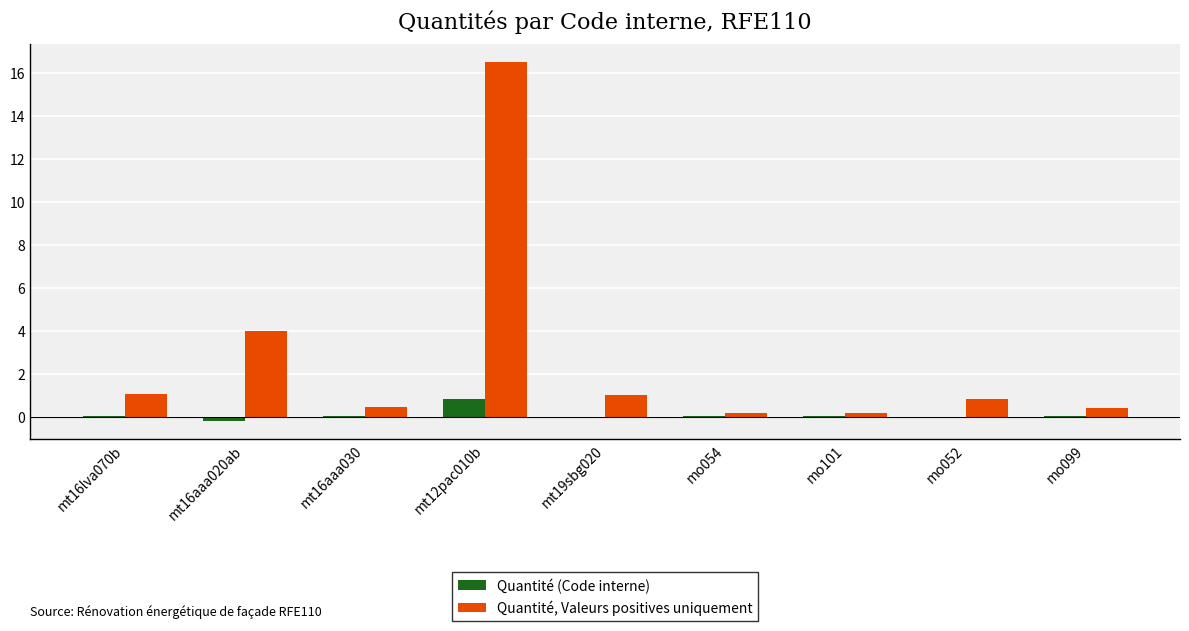

Which series has the largest total across all categories?

Quantité, Valeurs positives uniquement